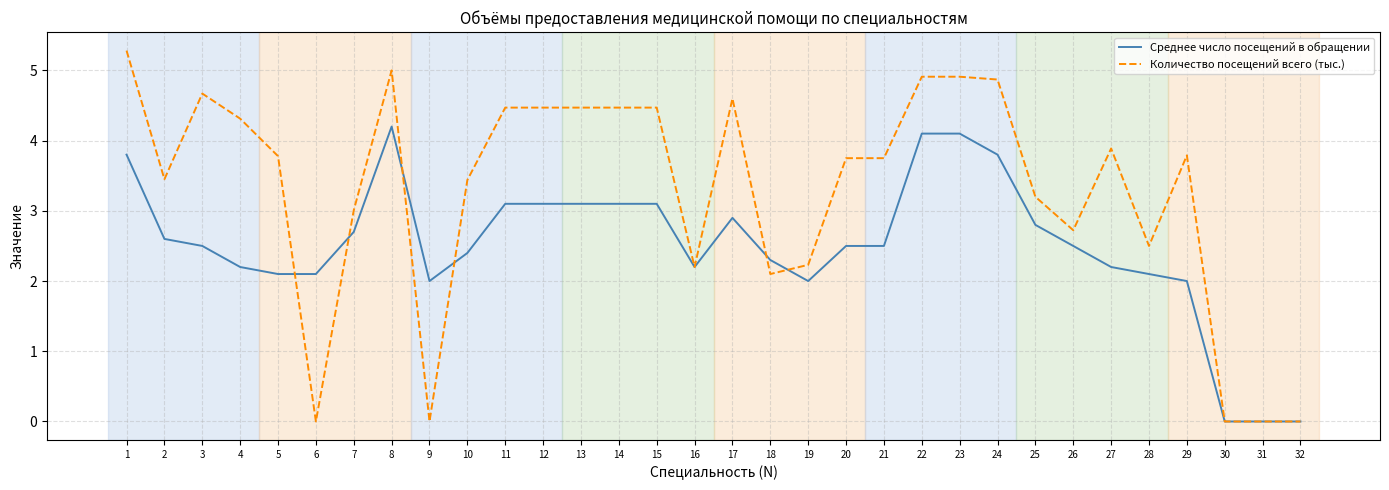

True or false: Среднее число посещений в обращении has more than 0 interior local peaks.

True